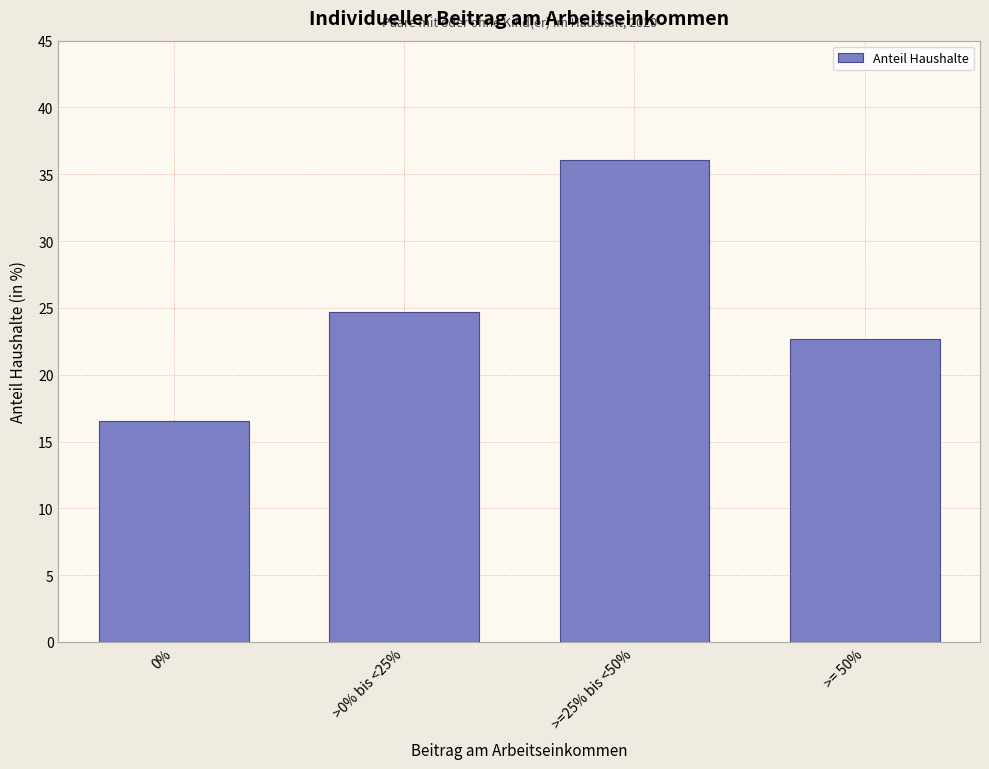

Reading left to right, what are all the values shown in this chart?

0%=16.5	>0% bis <25%=24.7	>=25% bis <50%=36.1	>= 50%=22.6